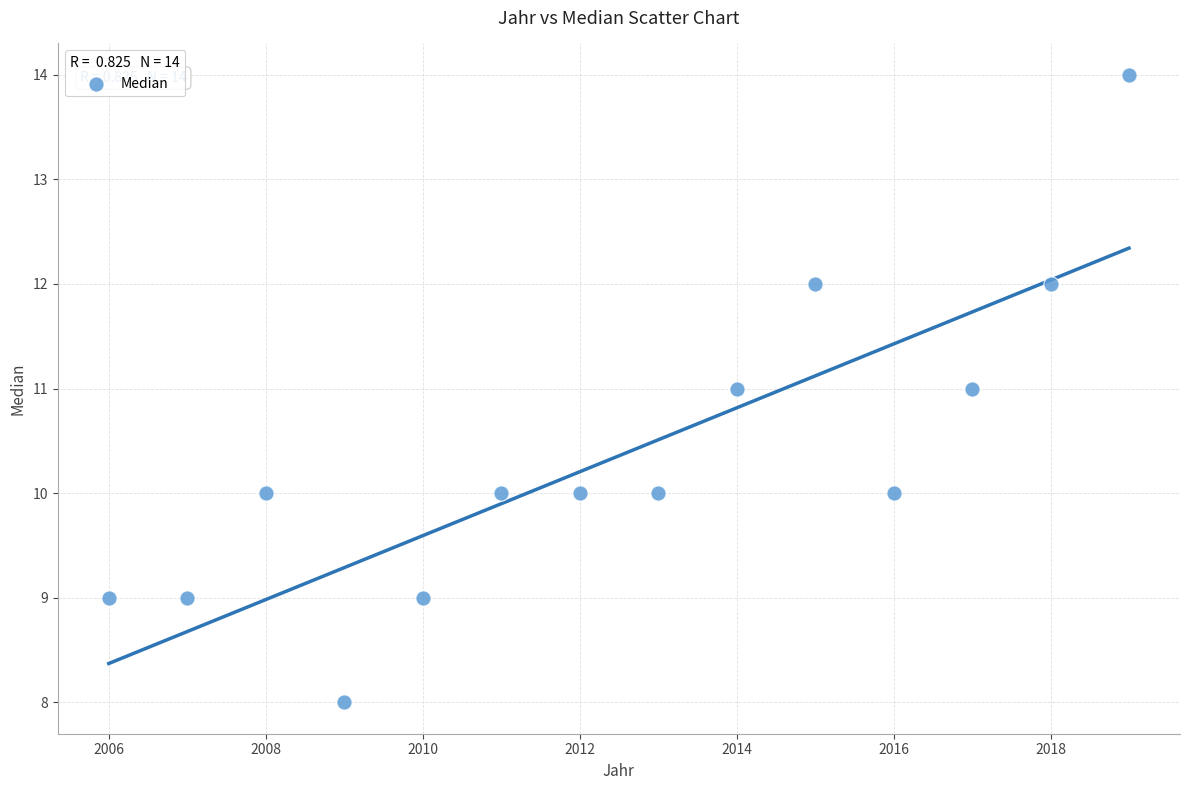

What is the range of X values (max minus min)?

13